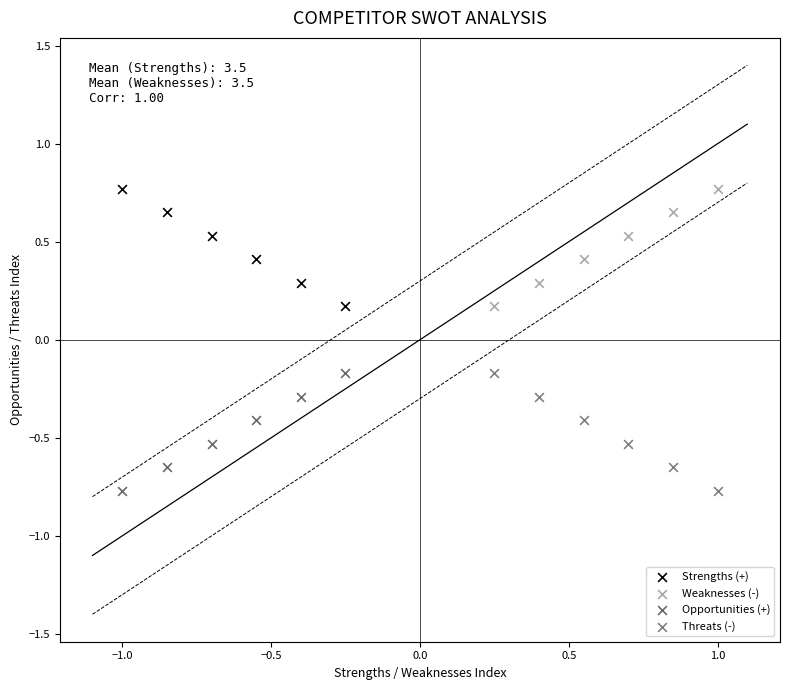

What are all the series names shown in the legend?

Strengths (+), Weaknesses (-), Opportunities (+), Threats (-)